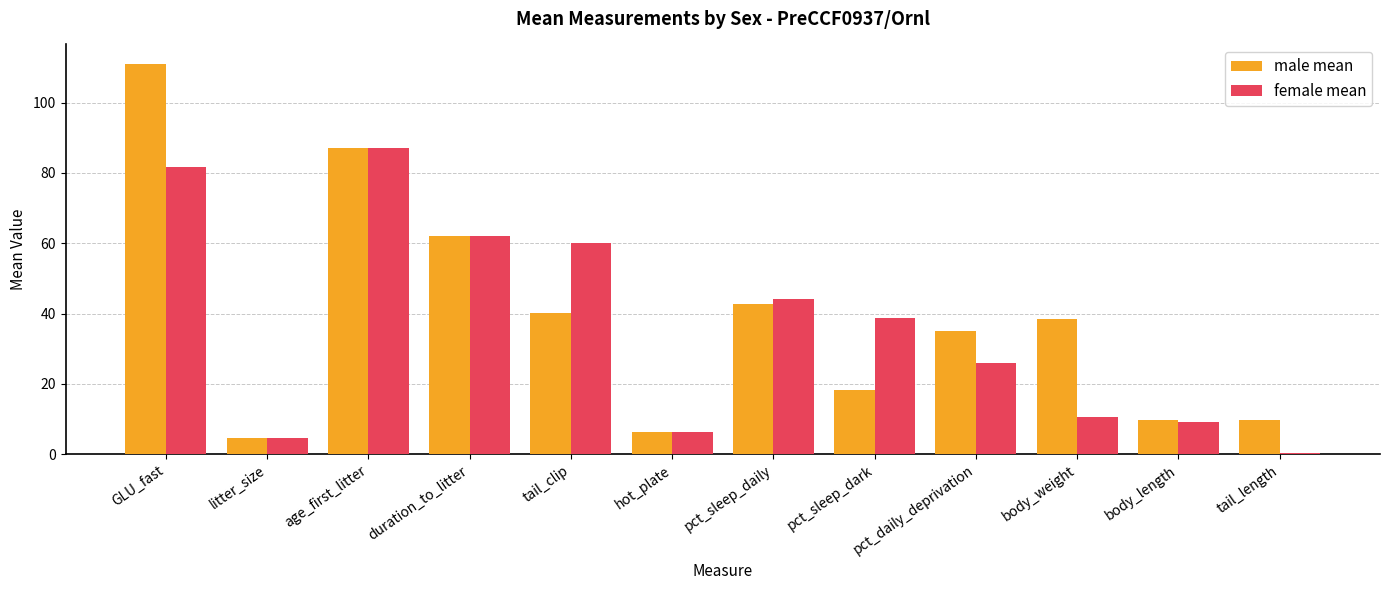

Which series changed the most between duration_to_litter and body_weight?

female mean